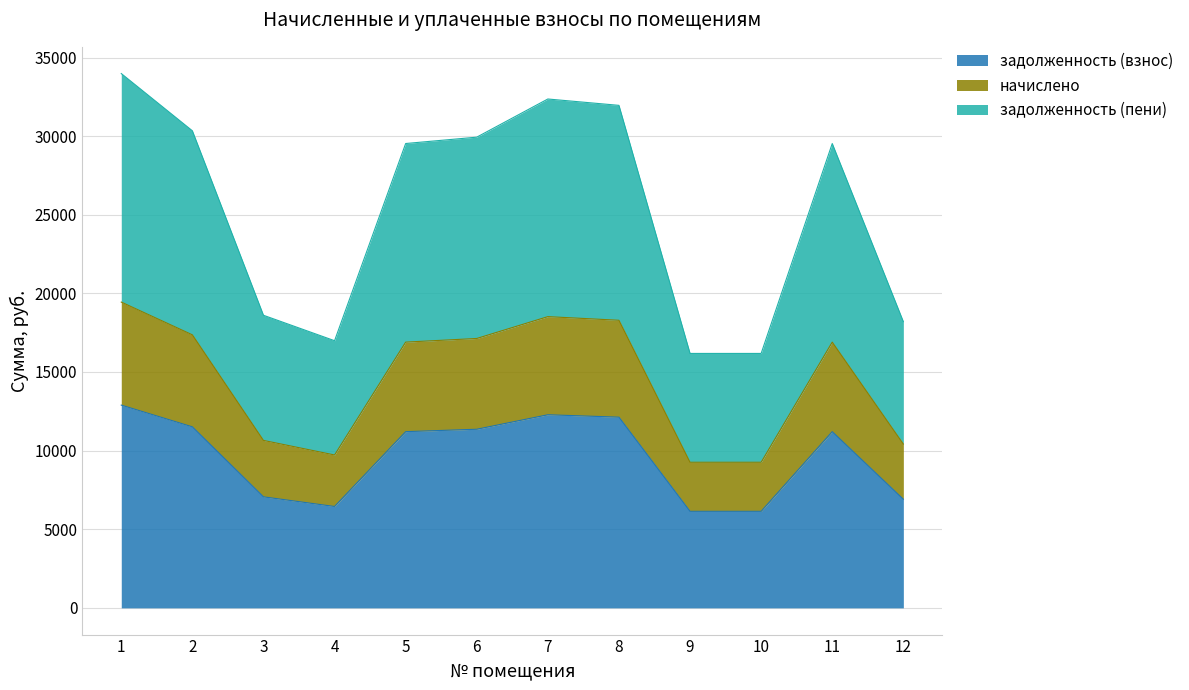

What is the highest value of the задолженность (взнос) series?

12894.8